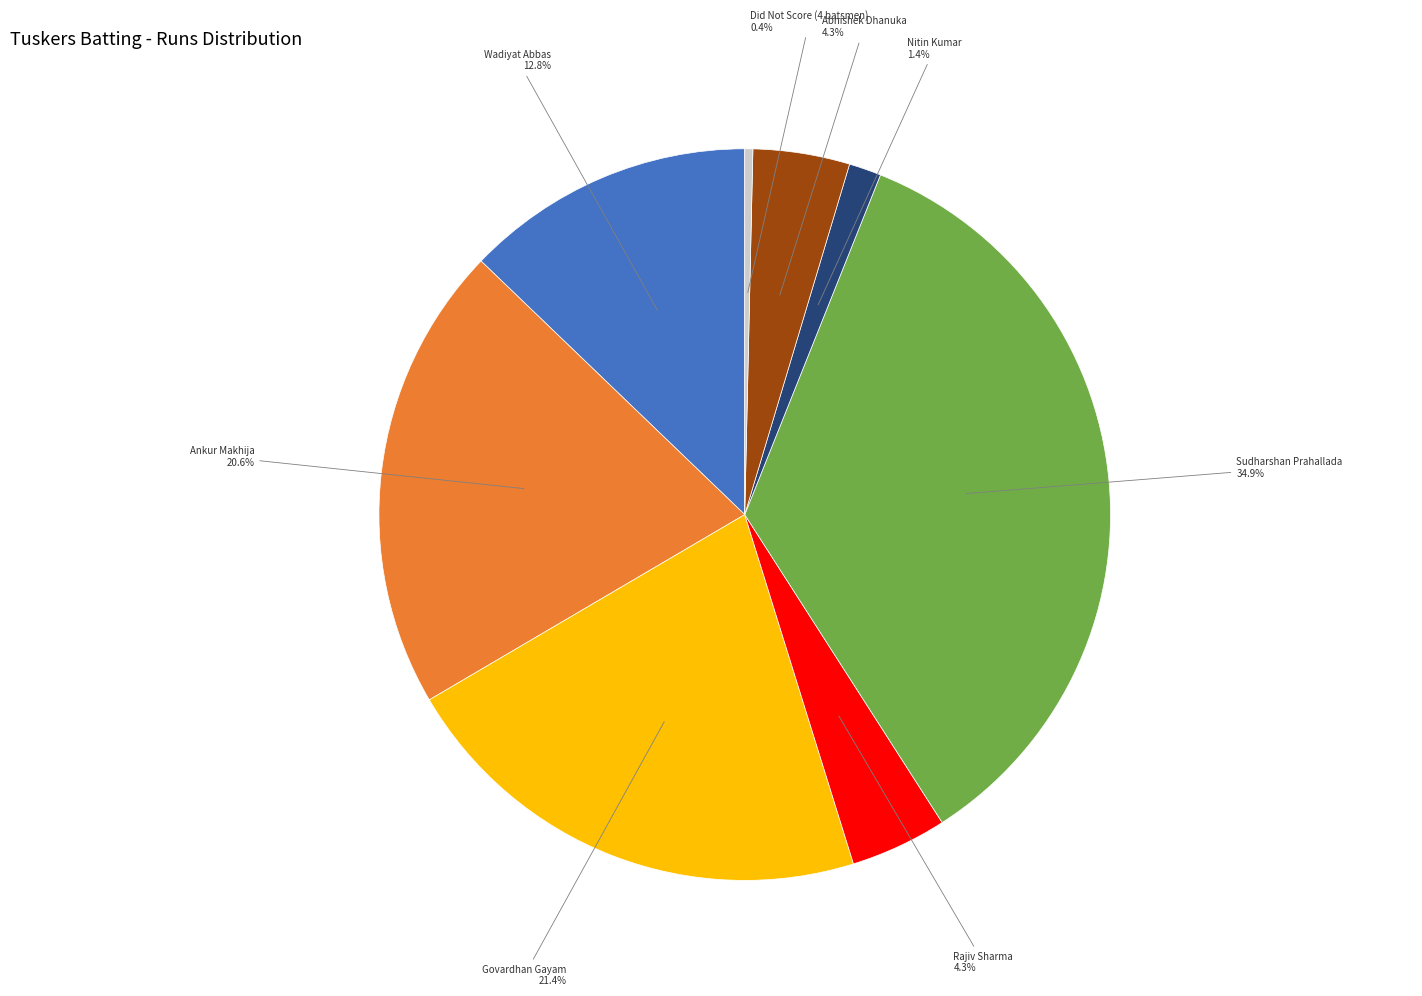

Does any single category account for the majority?

No